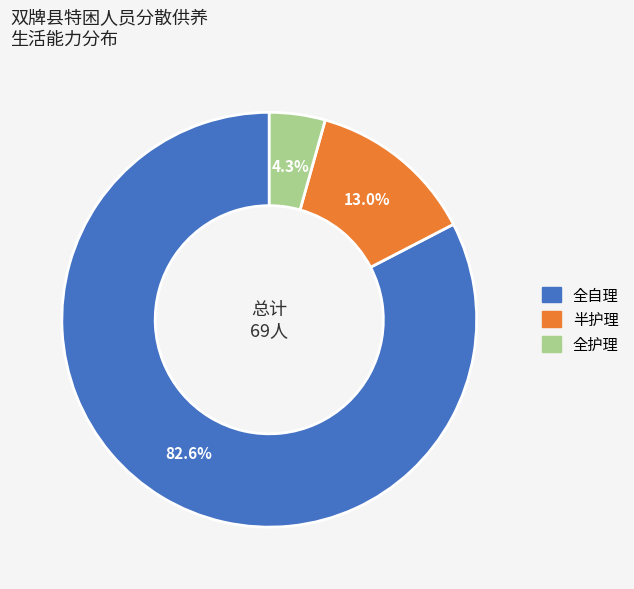

Which category has the biggest portion of the pie?

全自理